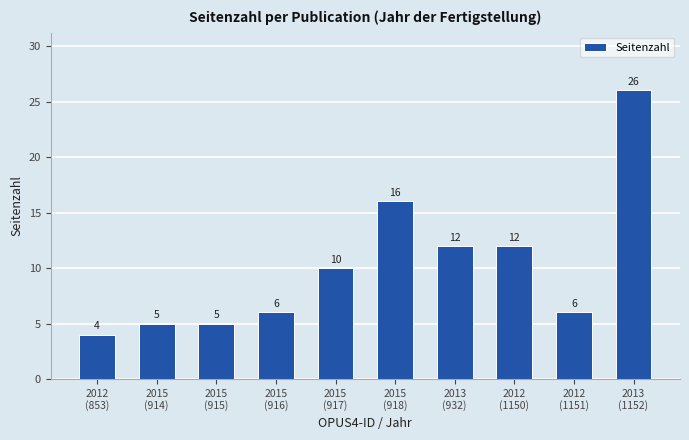

Reading left to right, transcribe all the data shown in this chart.

4	5	5	6	10	16	12	12	6	26